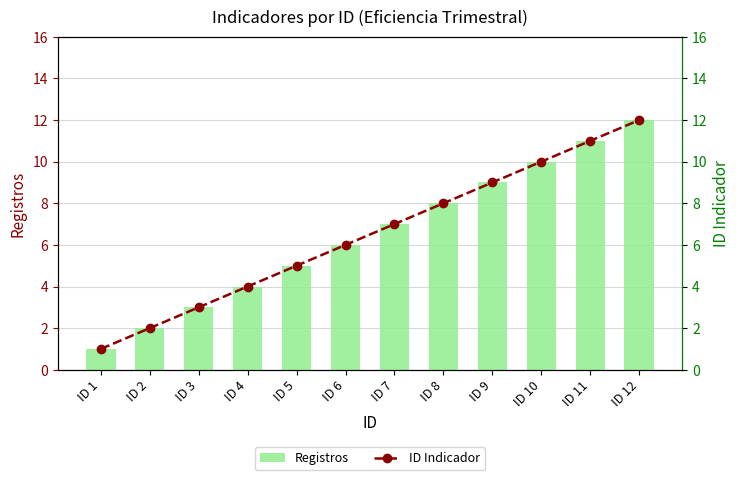

Is the value of Registros at ID 4 greater than the value of ID Indicador at ID 11?

No